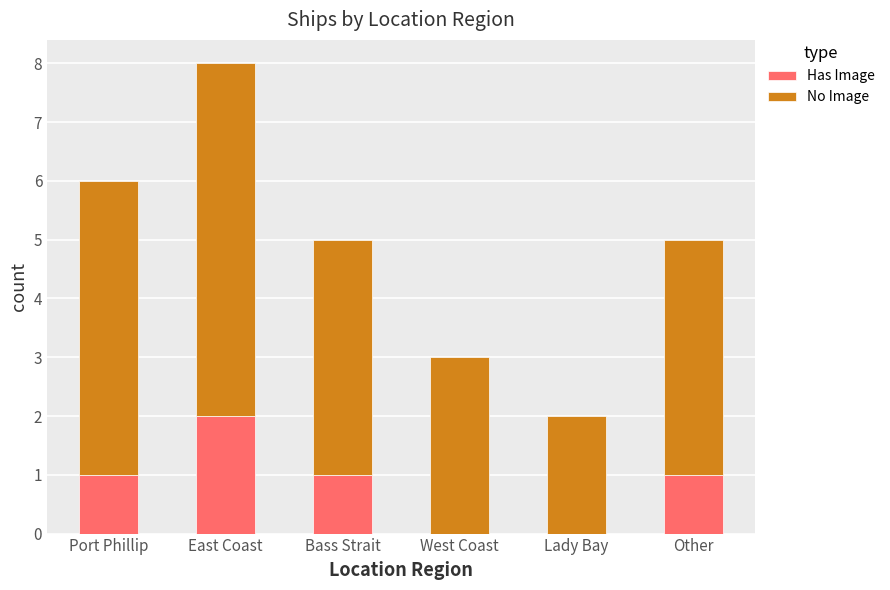

The value of Has Image at Port Phillip is 1. True or false?

True